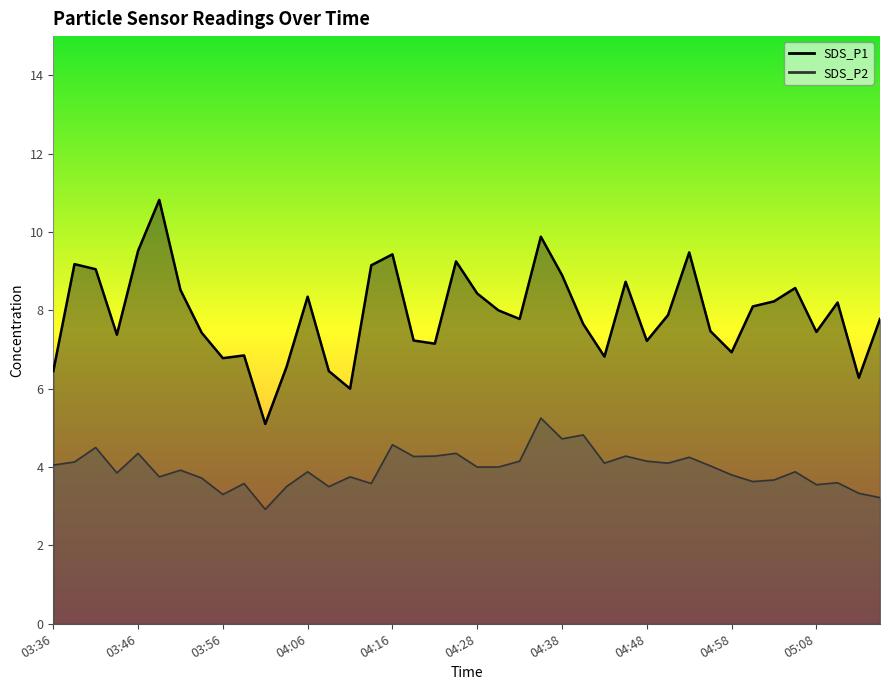

True or false: SDS_P2 and SDS_P1 intersect in this chart.

False